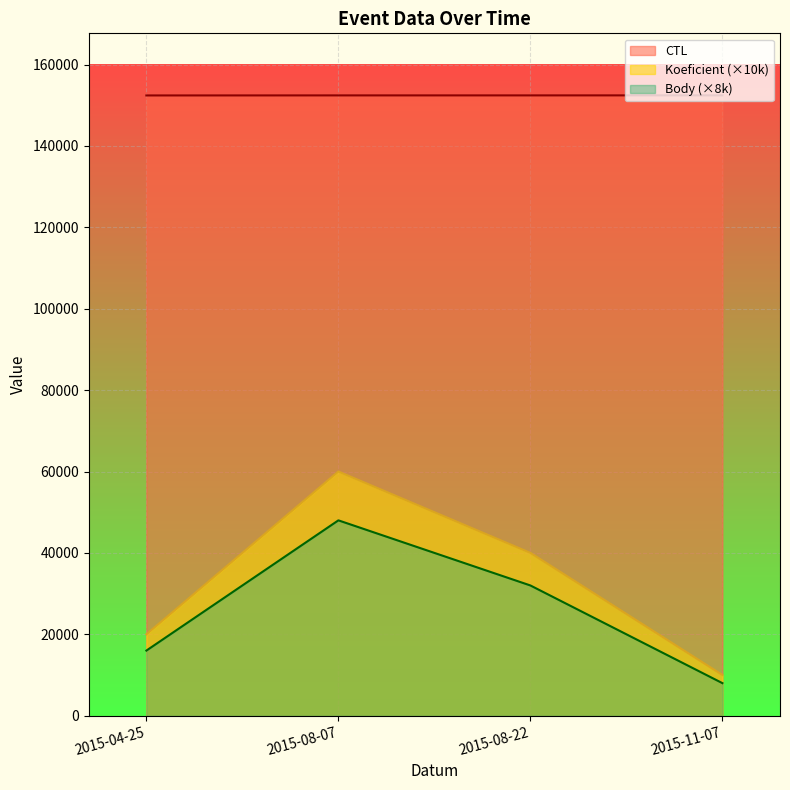

What is the total value across all series at 2015-11-07?

170423